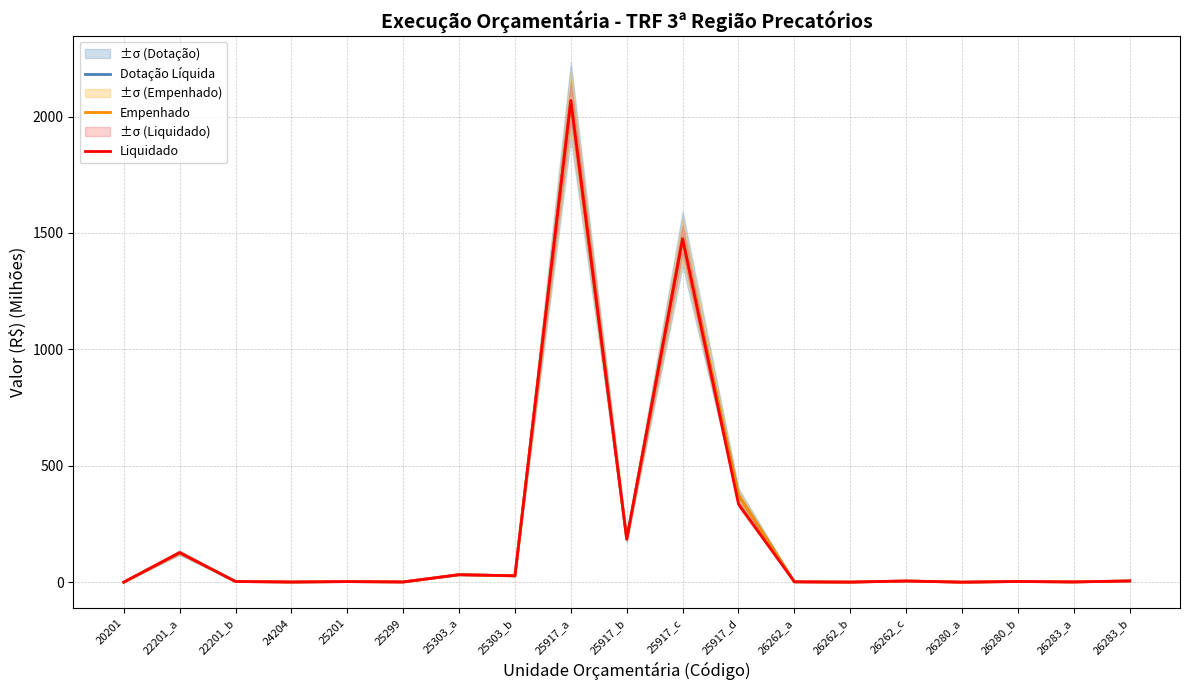

True or false: Liquidado and Dotação Líquida intersect in this chart.

False